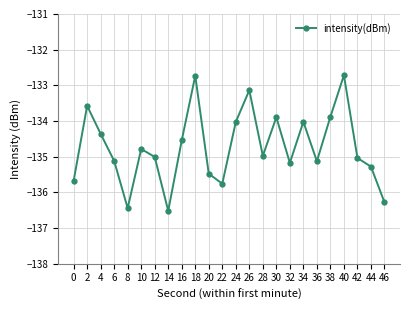

Between 2 and 4, which is larger?

2